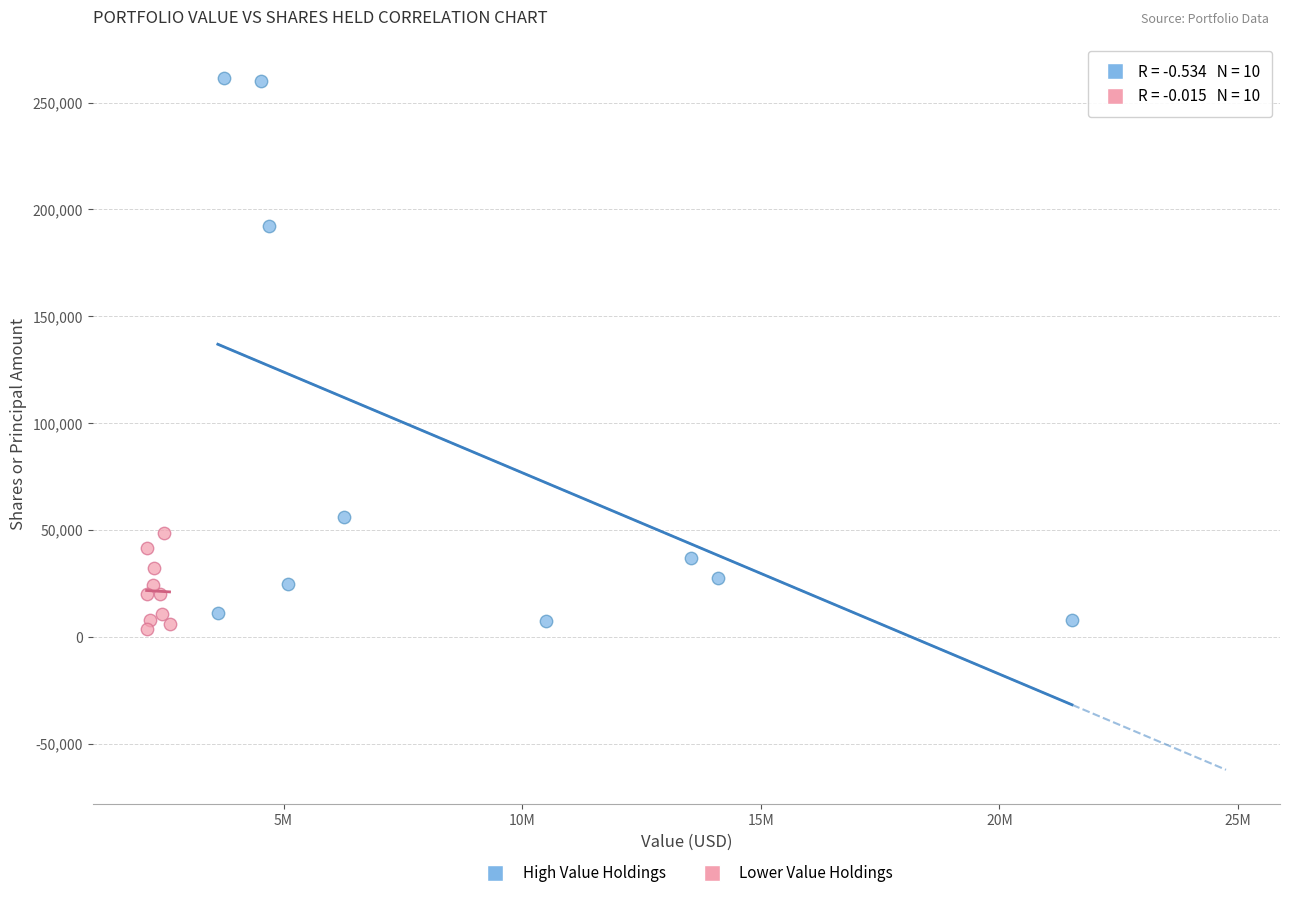

Which series contains the highest Y value?

High Value Holdings